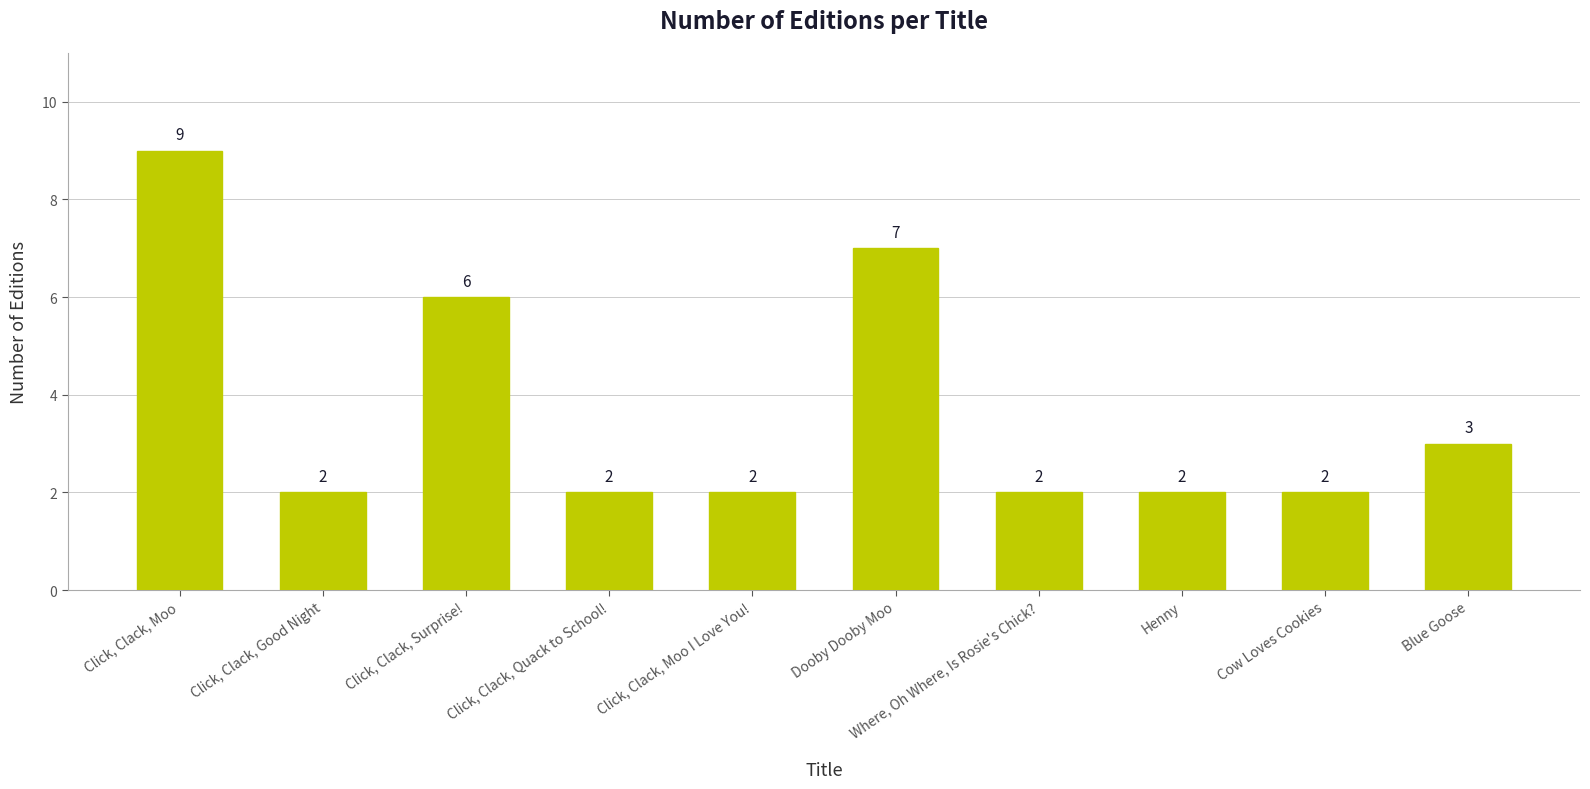

Between Click, Clack, Moo and Cow Loves Cookies, which is larger?

Click, Clack, Moo